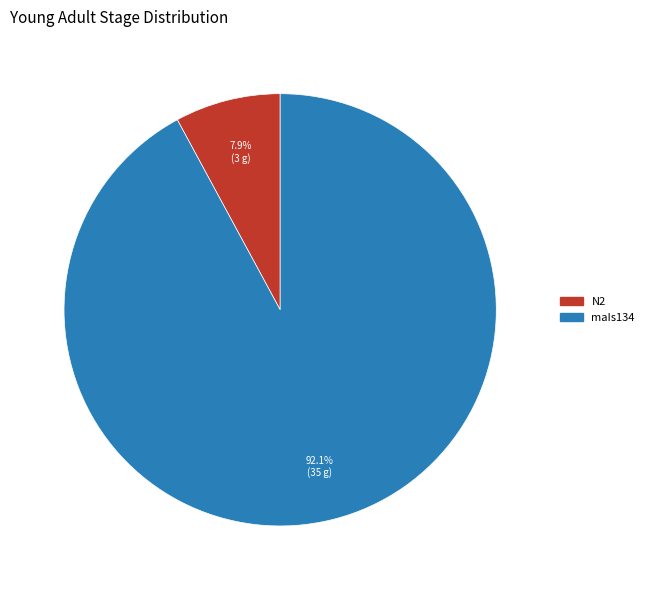

How many segments does this pie chart have?

2